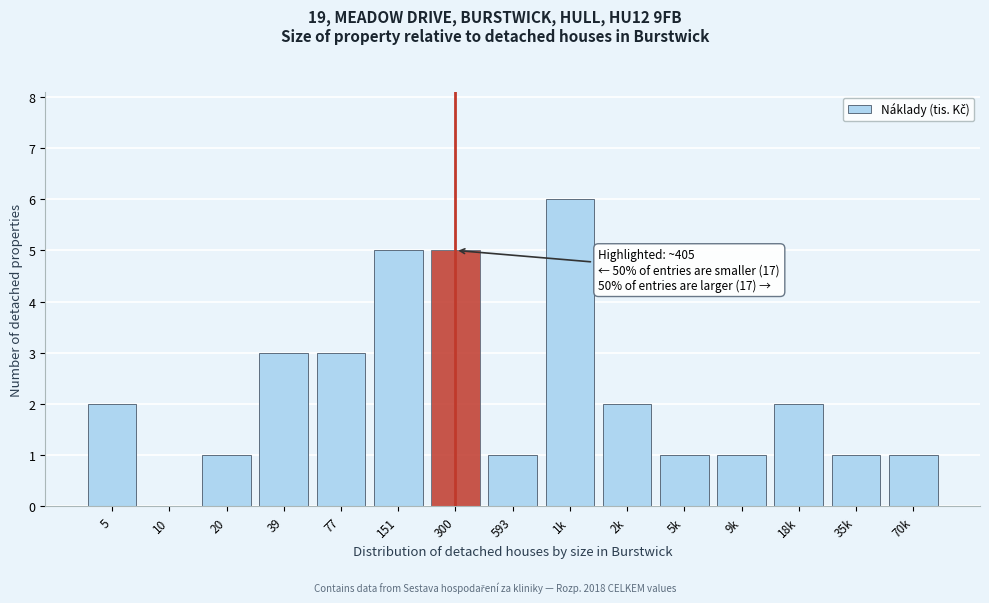

Reading left to right, list all the values displayed in this chart.

5=2	10=0	20=1	39=3	77=3	151=5	300=5	593=1	1k=6	2k=2	5k=1	9k=1	18k=2	35k=1	70k=1